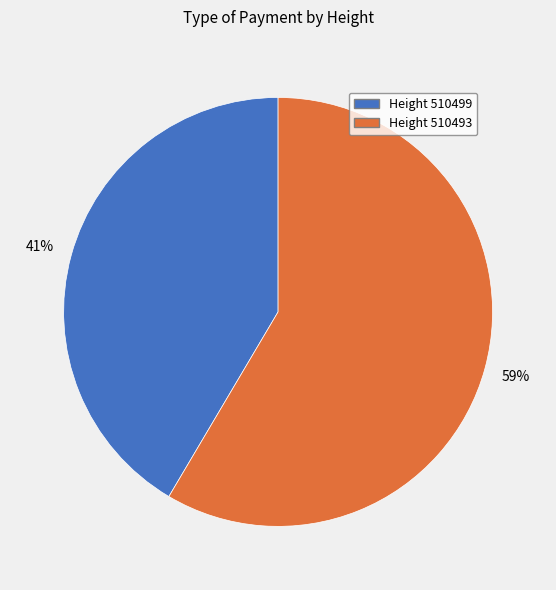

Is there any slice that represents more than half of the pie?

Yes